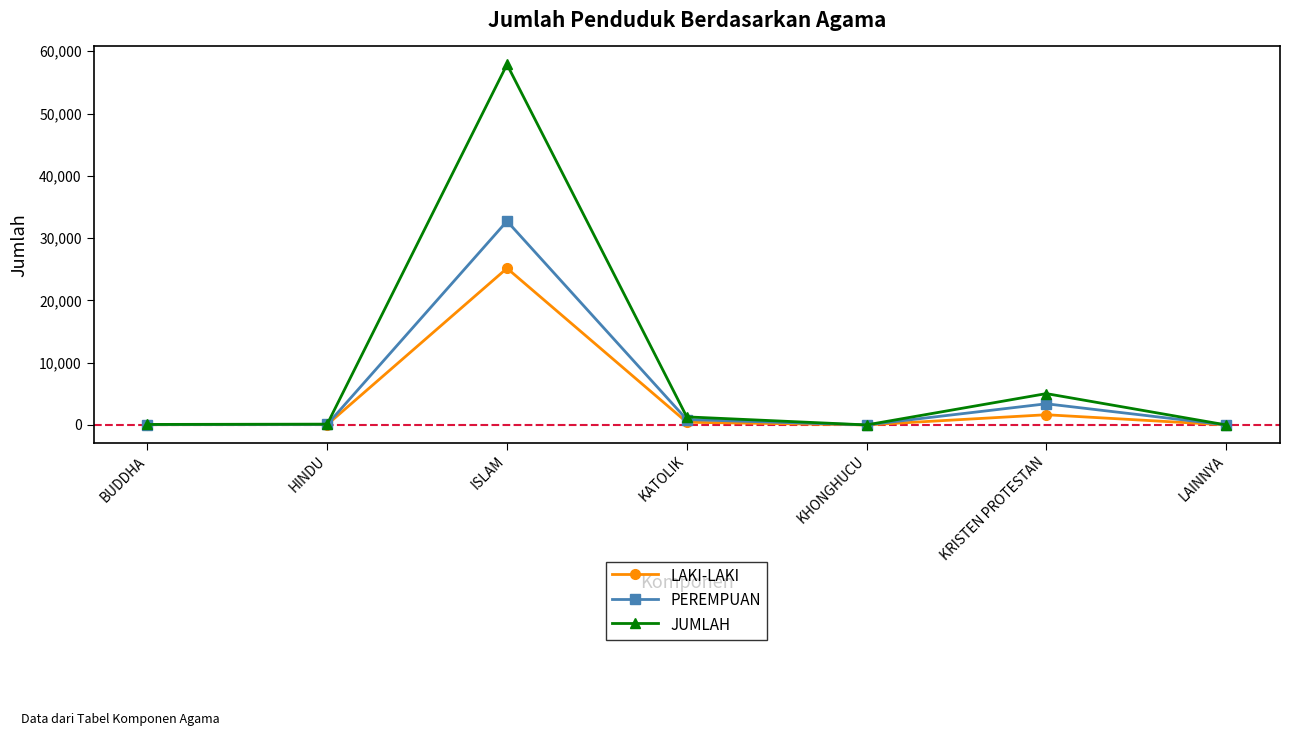

What is the maximum value for JUMLAH?

57884